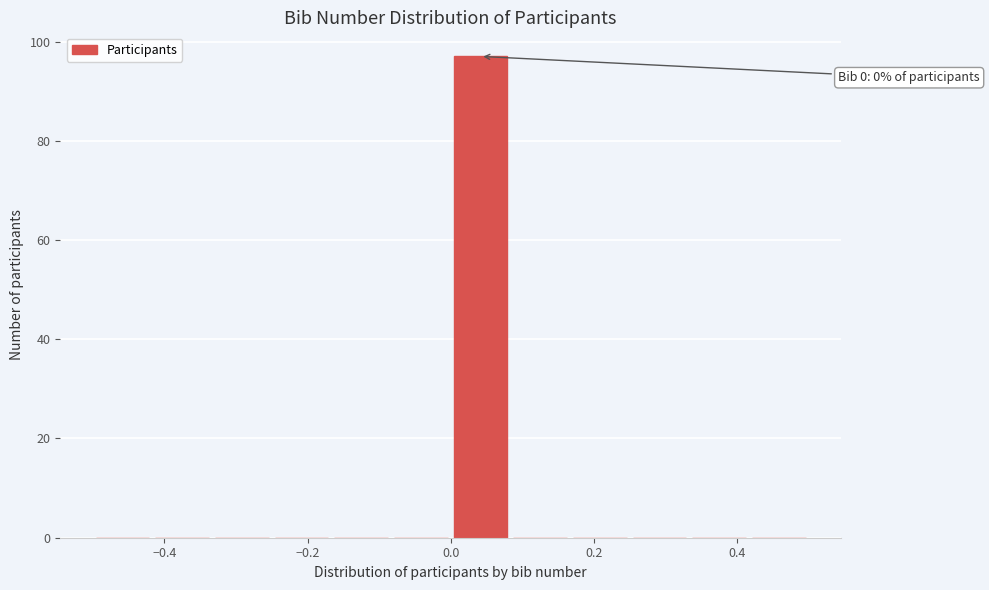

Over which range of the x-axis is the bar tallest?

0.00 to 0.08